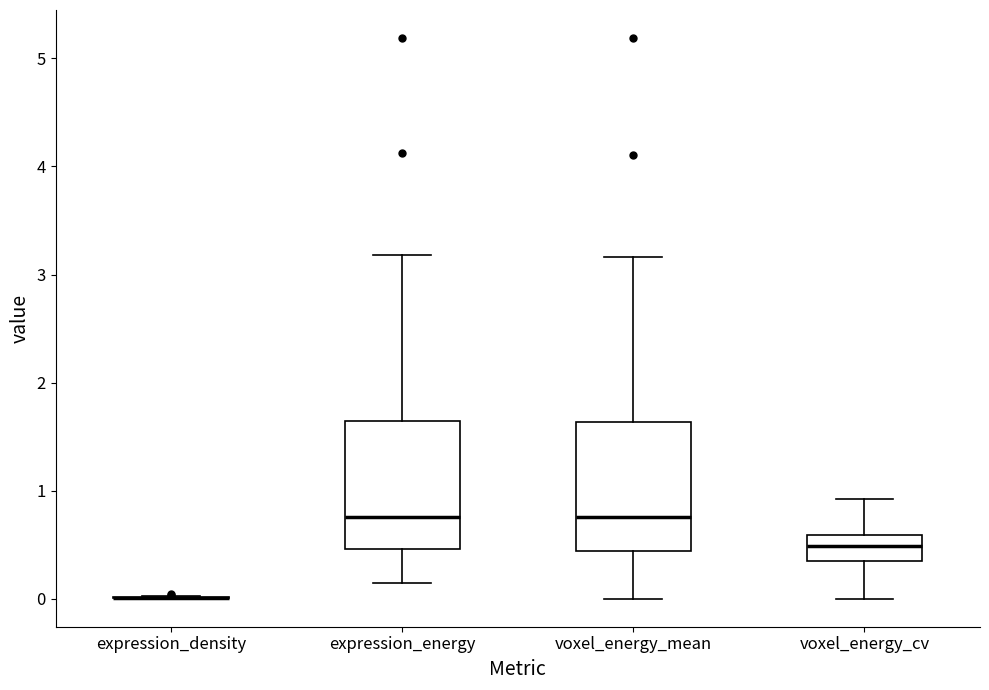

Reading left to right, transcribe this box plot: for each box, give where its median line is, the range the box spans, and where its two whiskers end, as read against the y-axis. The values are not printed on the chart, so give them approximately, as read against the axis.

expression_density: box collapsed to a line at 0.0, whiskers 0.0 to 0.0
expression_energy: median 0.8, box 0.5 to 1.6, whiskers 0.1 to 3.2
voxel_energy_mean: median 0.8, box 0.4 to 1.6, whiskers 0.0 to 3.2
voxel_energy_cv: median 0.5, box 0.3 to 0.6, whiskers 0.0 to 0.9